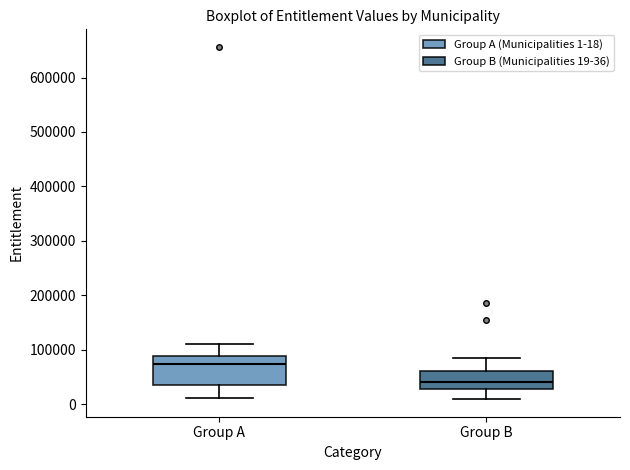

Where does the lower whisker of the box for Group A end on the y-axis? The values are not printed on the chart, so give them approximately, as read against the axis.

10000